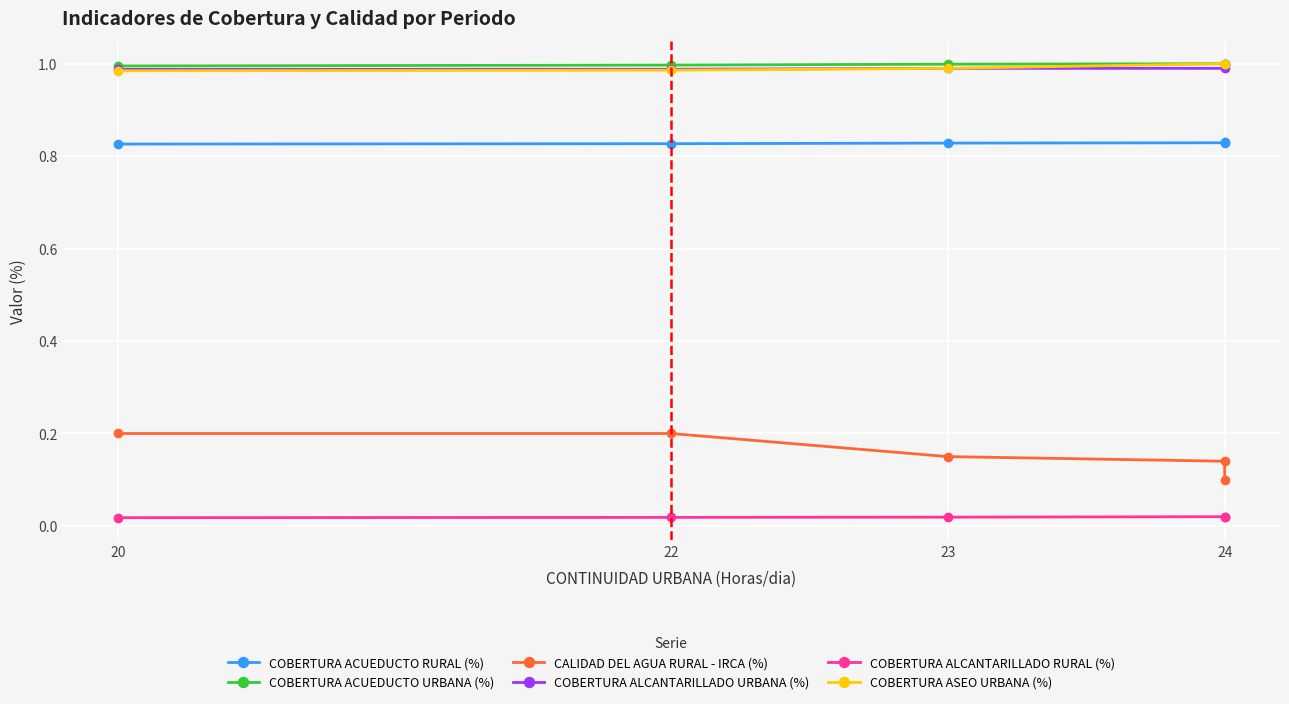

True or false: COBERTURA ALCANTARILLADO URBANA (%) and CALIDAD DEL AGUA RURAL - IRCA (%) cross at least once.

False